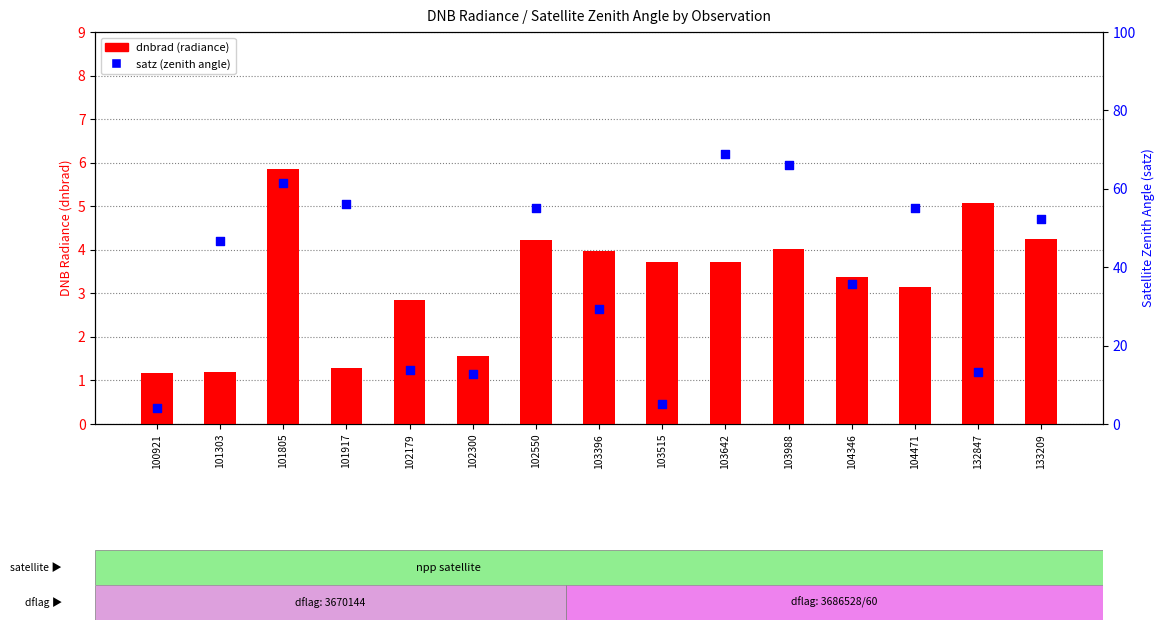

Is the value of satz at 101805 greater than the value of dnbrad at 102300?

Yes